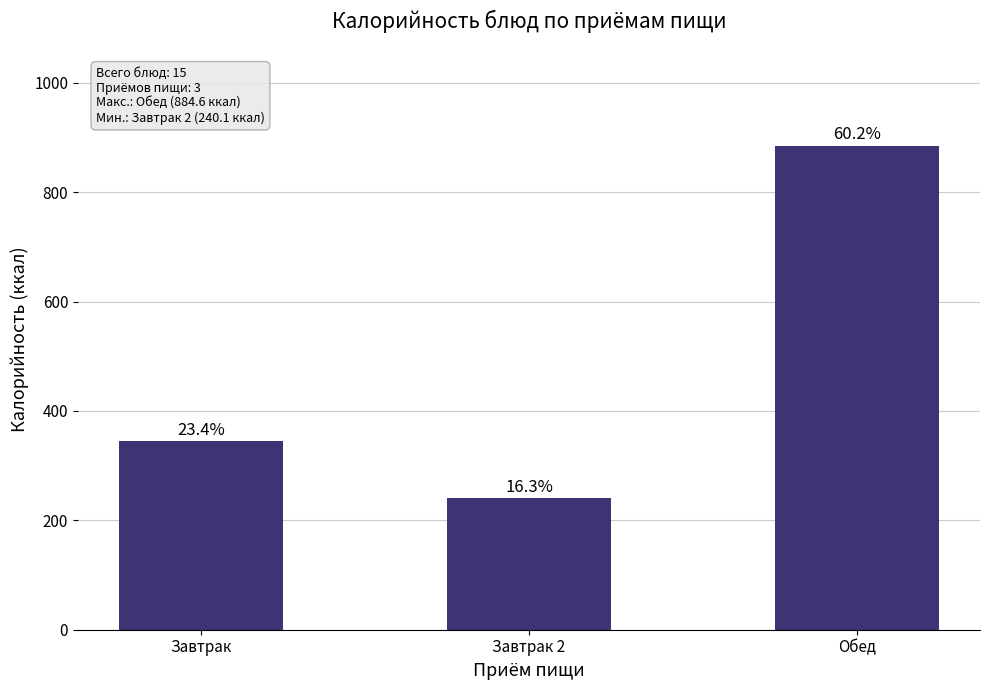

Are the bars horizontal?

No